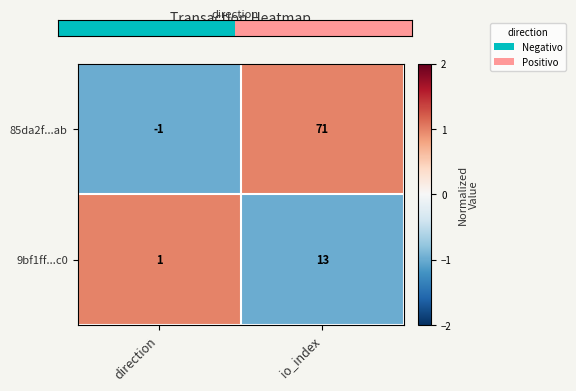

Which series has the largest total across all categories?

85da2f...ab